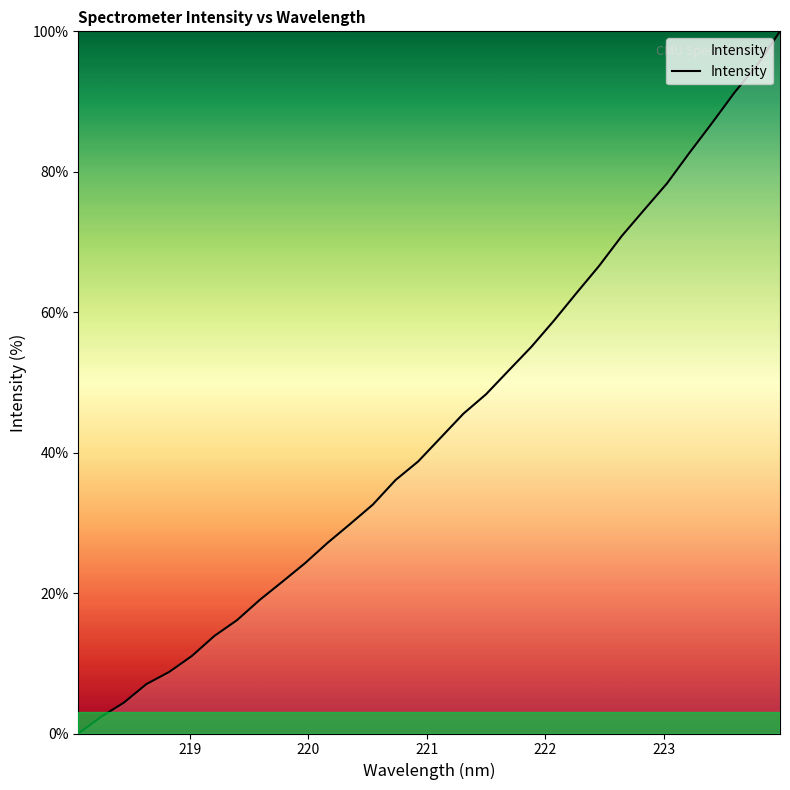

What is the maximum value shown in the chart?

100.0